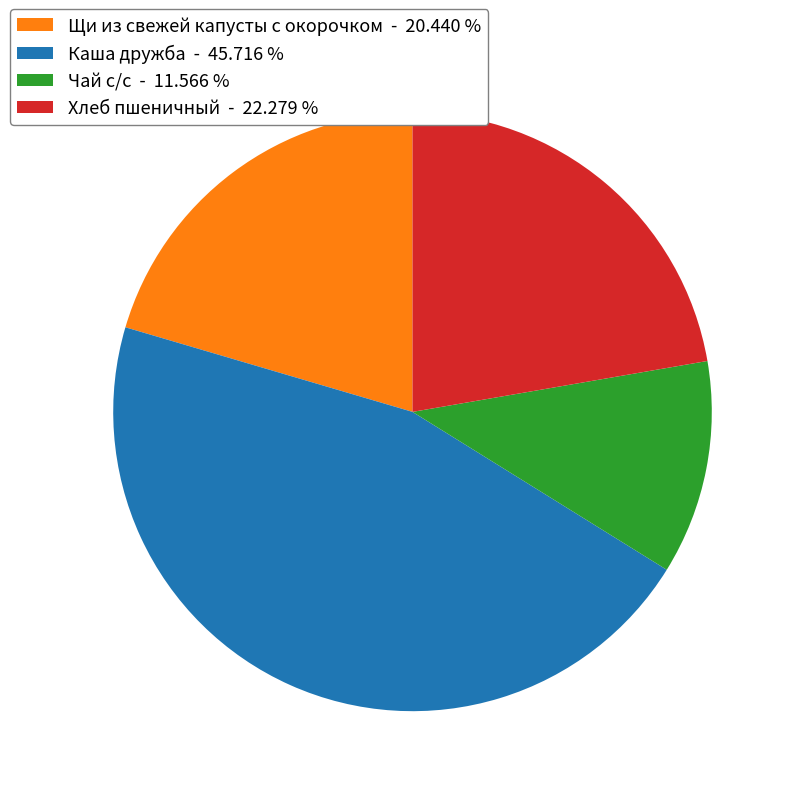

How many segments does this pie chart have?

4